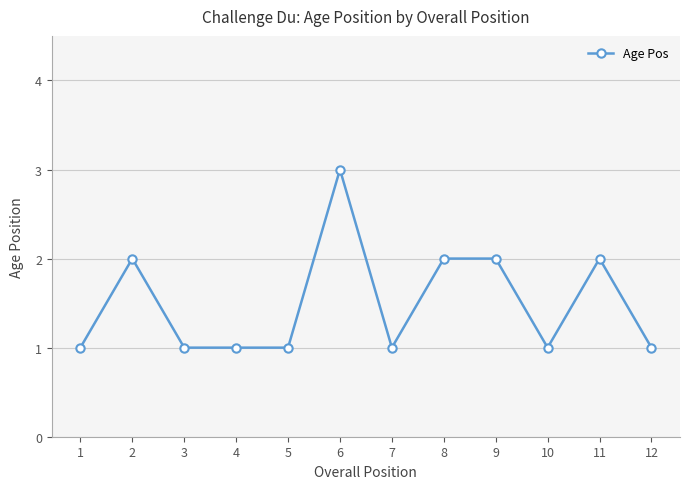

What is the difference between the second highest and second lowest values?

1